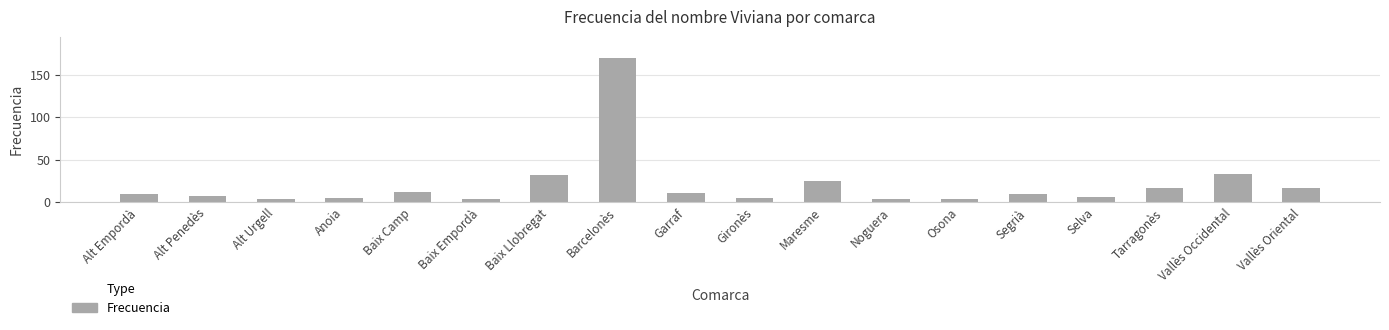

What is the change in value from Baix Camp to Tarragonès?

+4